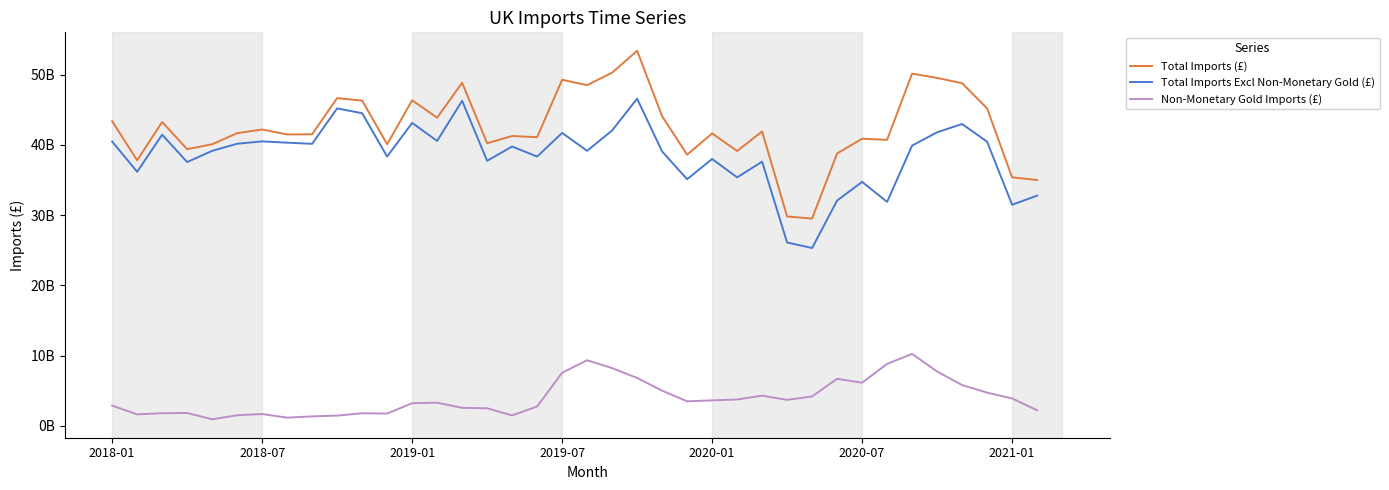

What are all the series names shown in the legend?

Total Imports (£), Total Imports Excl Non-Monetary Gold (£), Non-Monetary Gold Imports (£)